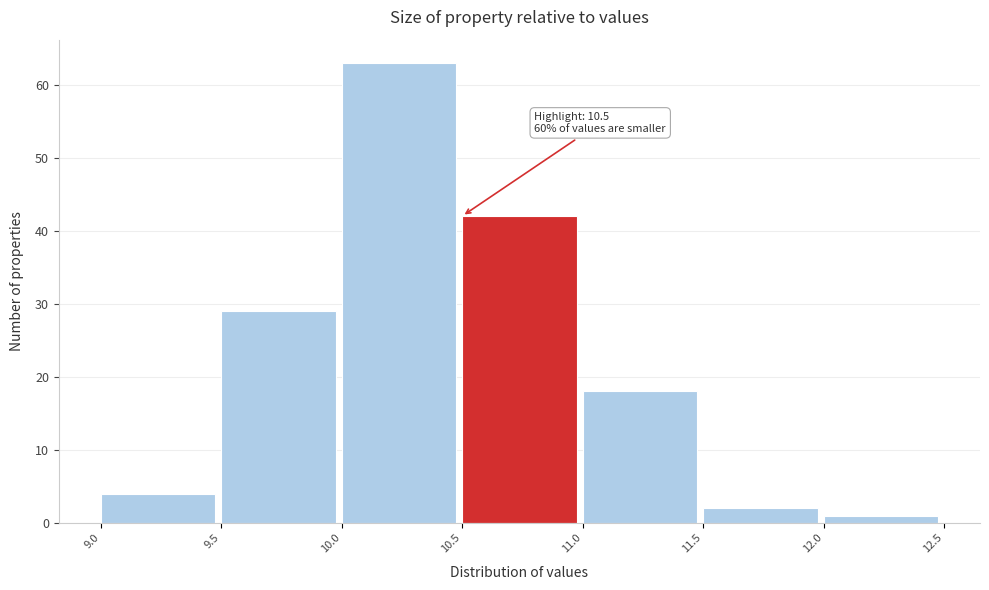

Which range on the x-axis has the tallest bar?

10.0 to 10.5